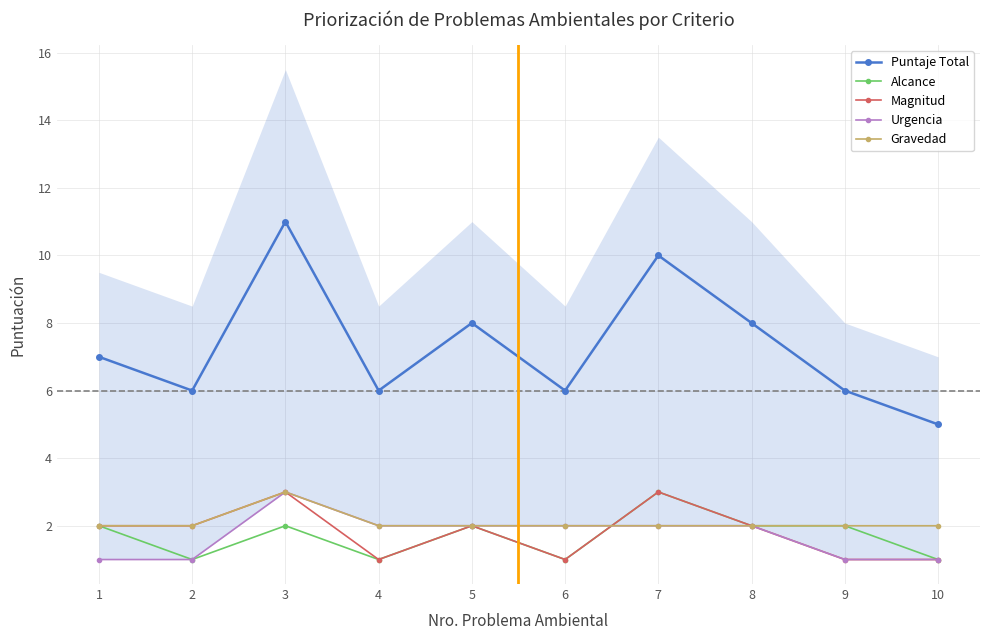

How many data points in Puntaje Total are above 7?

4